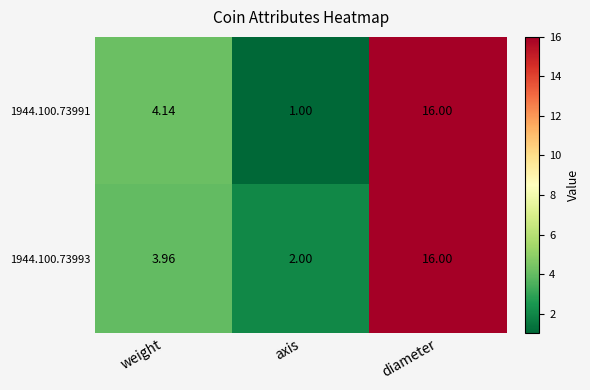

At which label does 1944.100.73991 reach its peak?

diameter